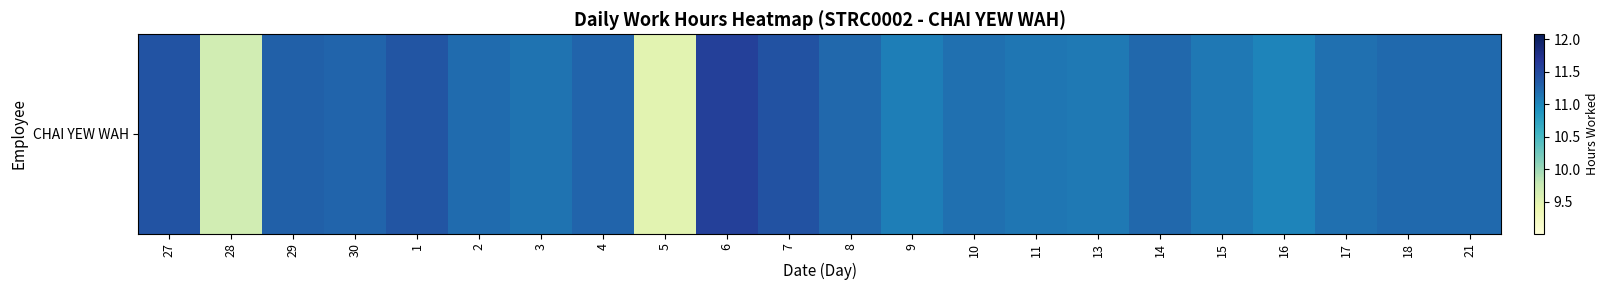

How many data points does each series have?

22